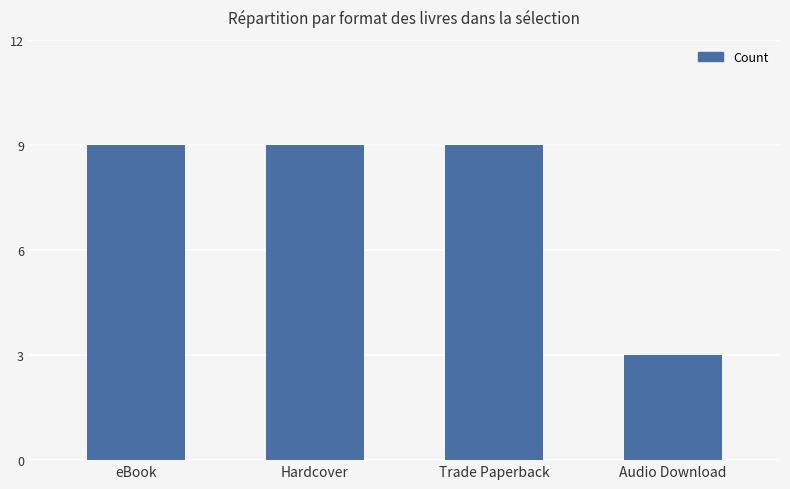

Approximately how many times larger is the value at Audio Download compared to eBook?

0.3